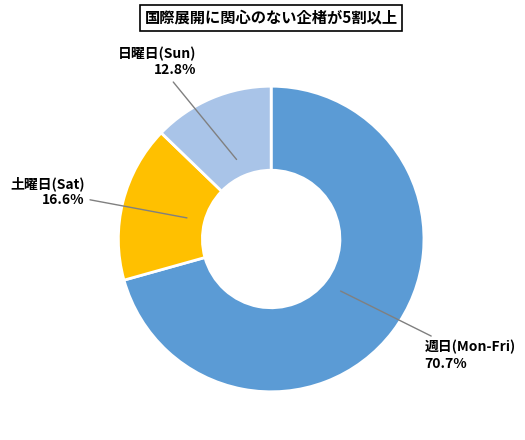

What is the total percentage of 土曜日(Sat) and 週日(Mon-Fri)?

87.2%